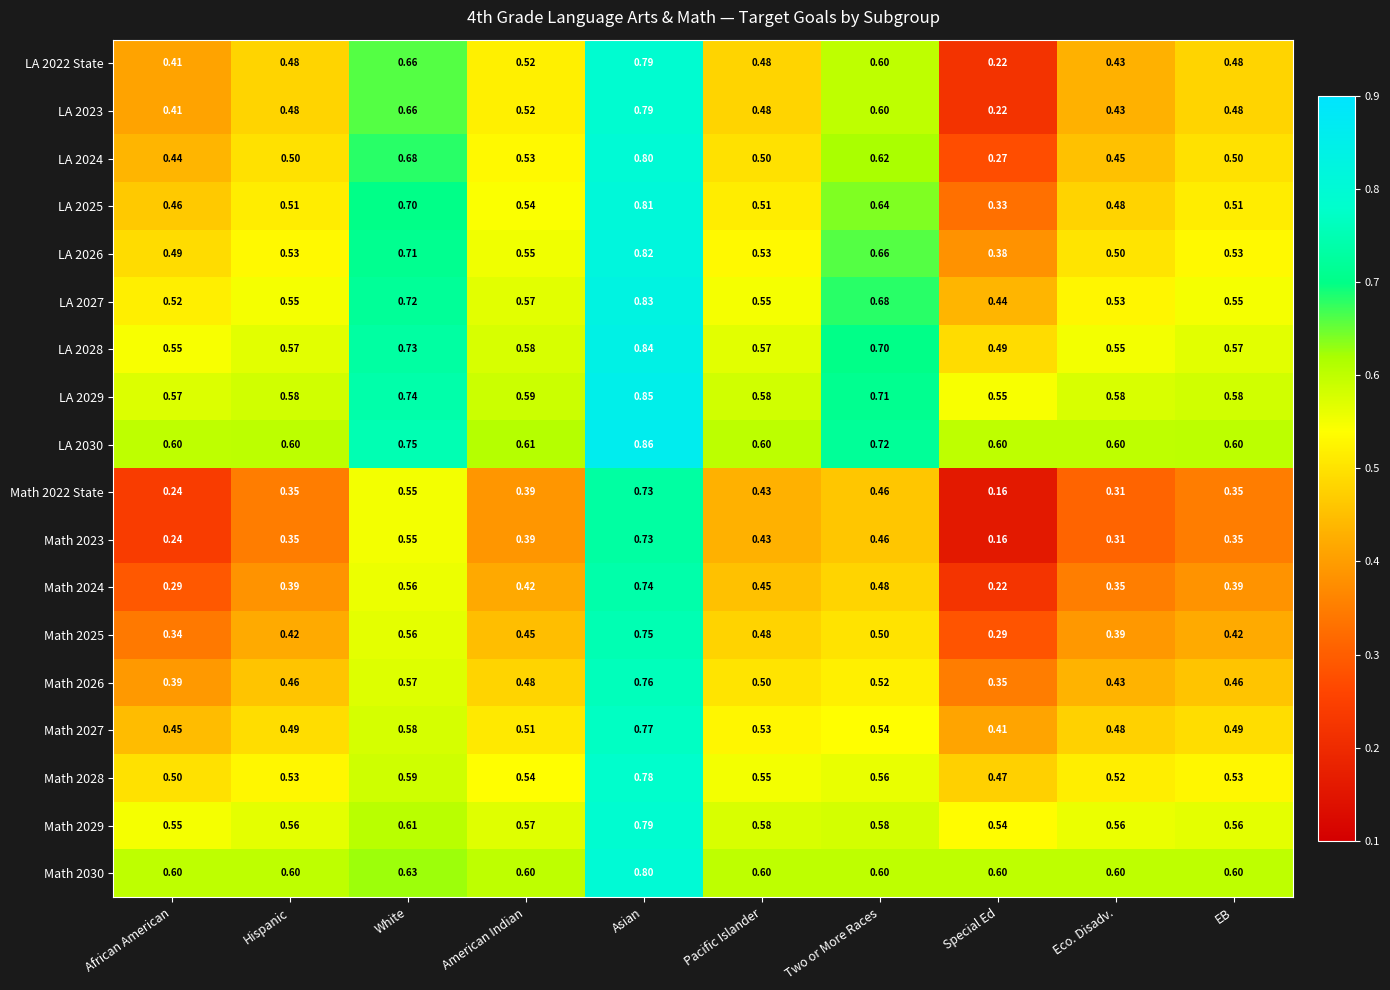

Is the value of Math 2030 at Hispanic greater than the value of LA 2030 at Asian?

No